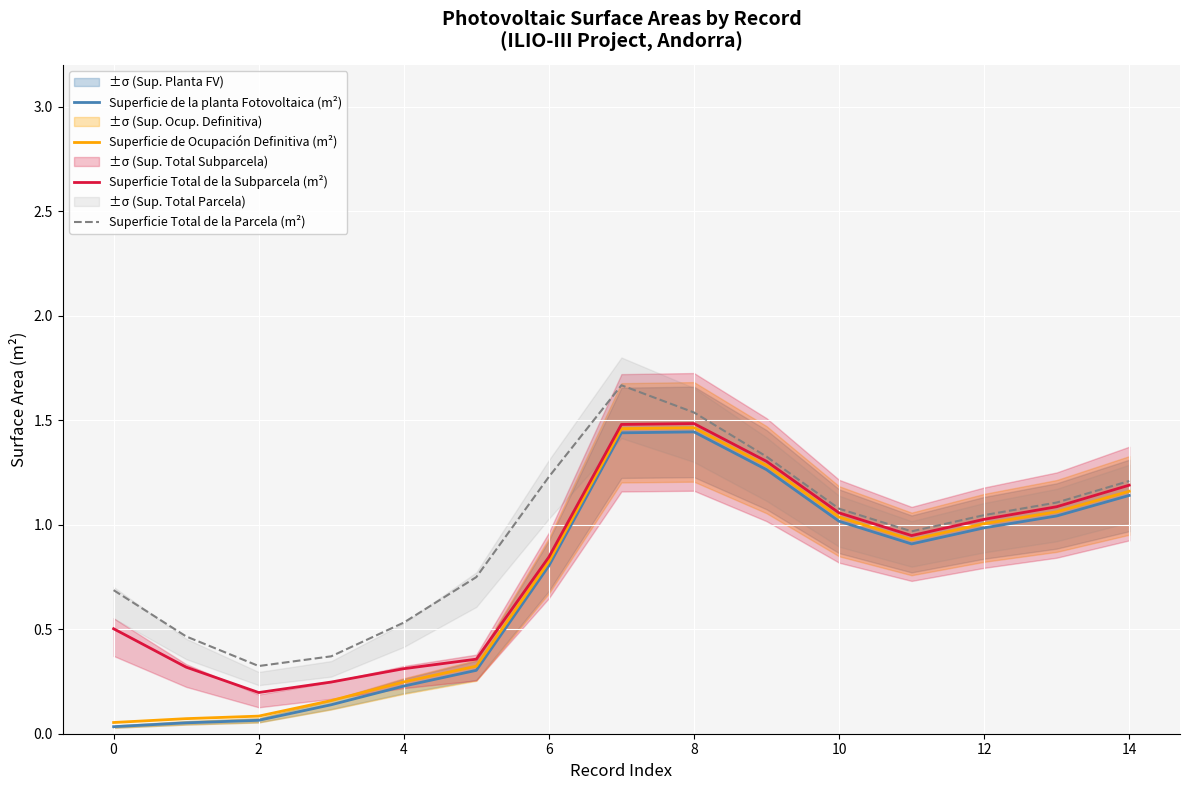

At how many categories does at least one series exceed 0?

15